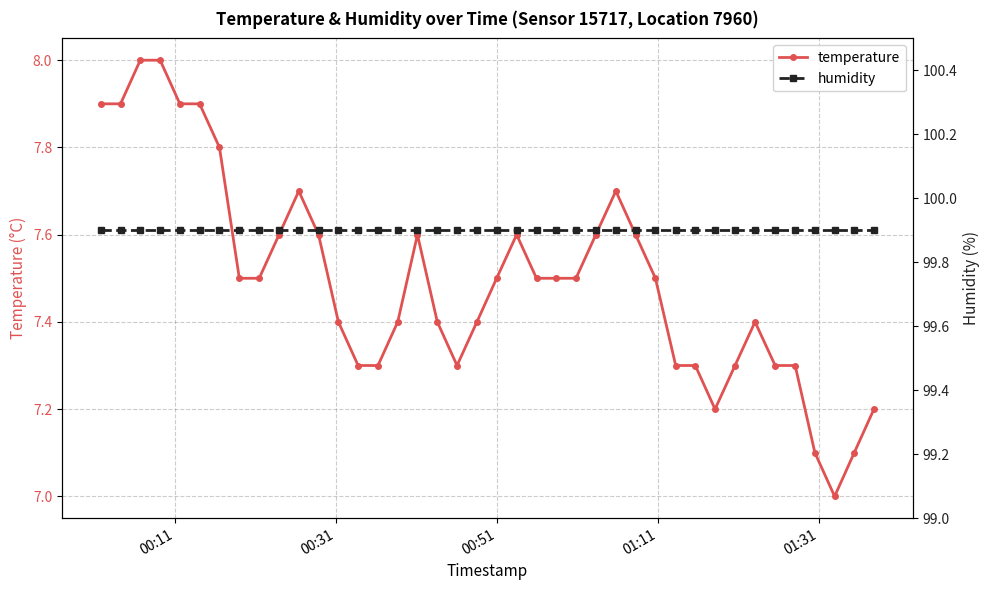

True or false: temperature has more than 0 interior local peaks.

True